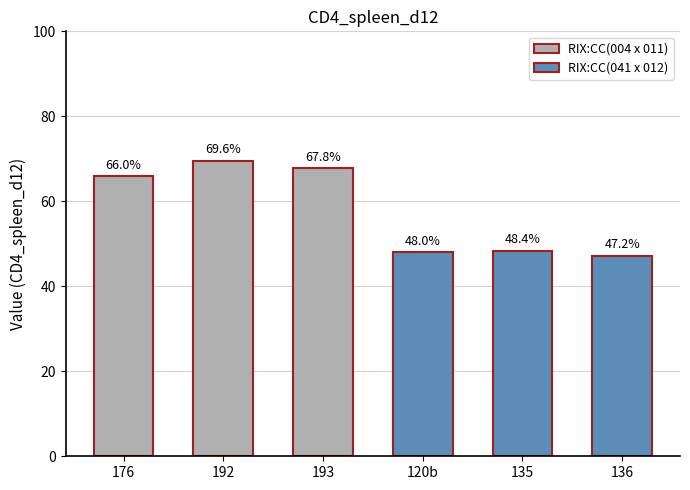

Is it true that the value at 176 is 117.9?

False